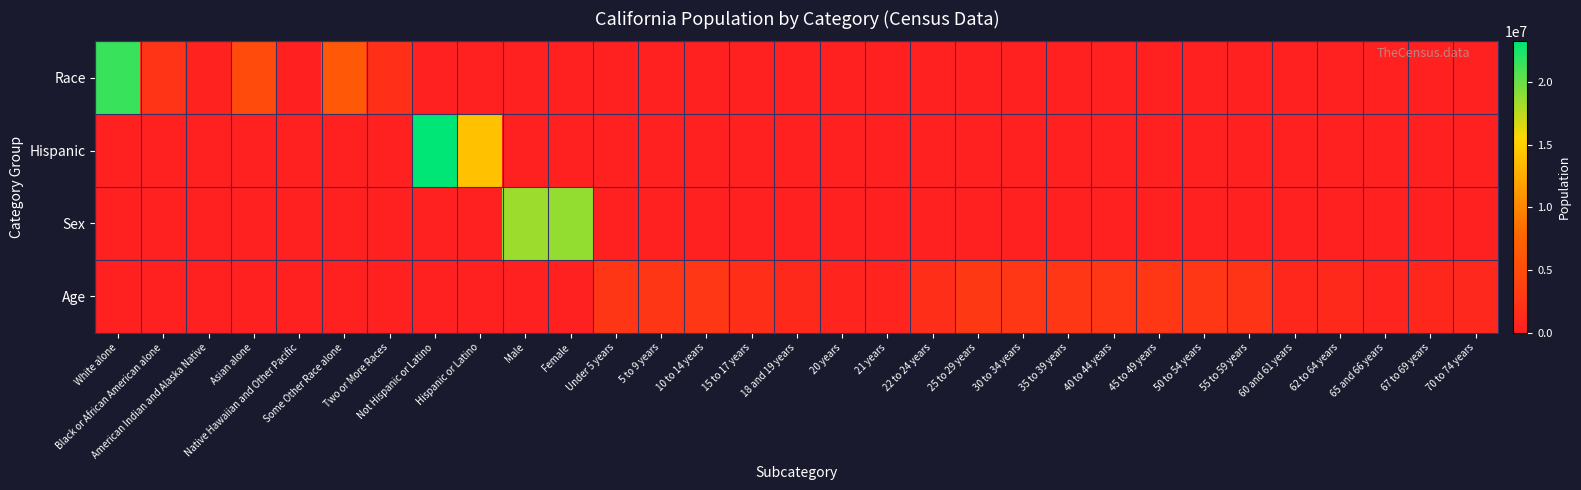

Rank the series by their maximum value, from highest to lowest.

Hispanic, Race, Sex, Age